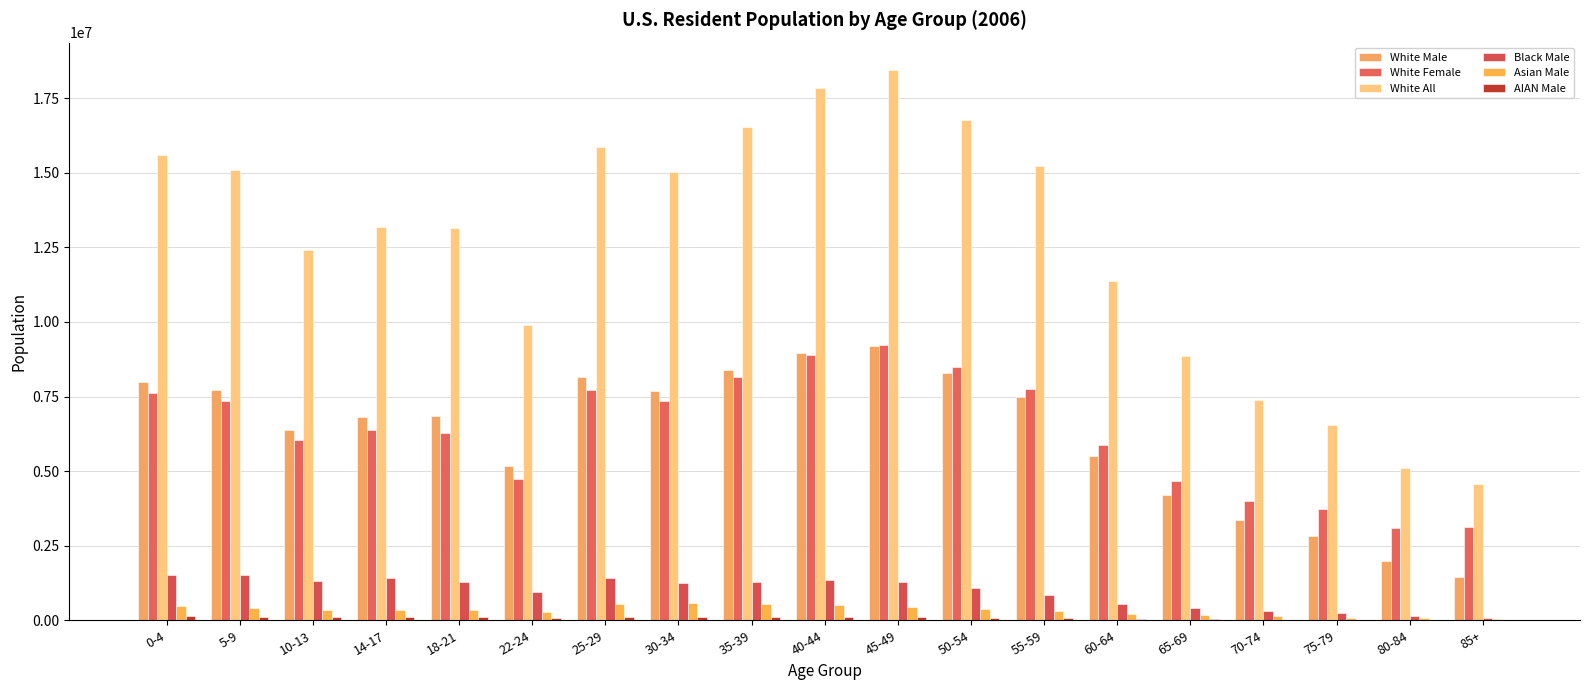

What position from the right is 14-17?

16